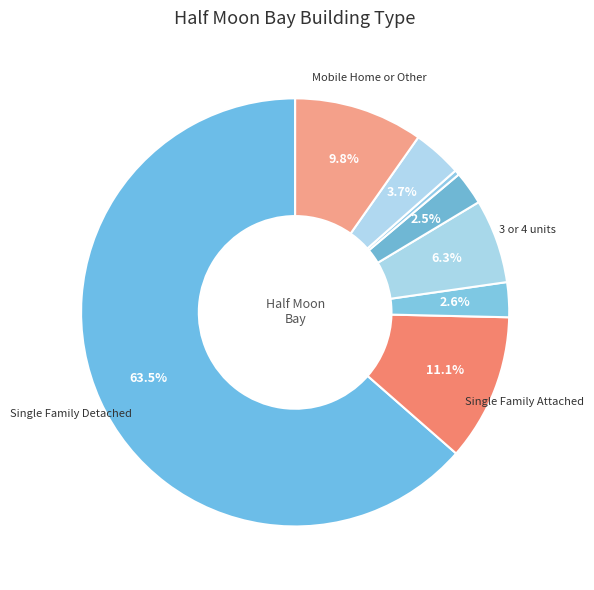

What is the largest slice in the pie chart?

Single Family Detached